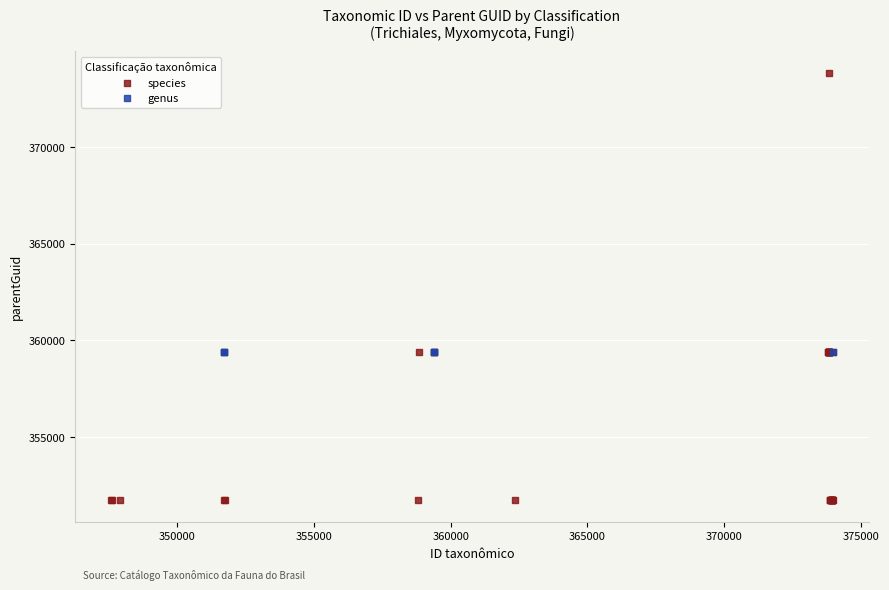

Which series reaches the maximum Y coordinate?

species